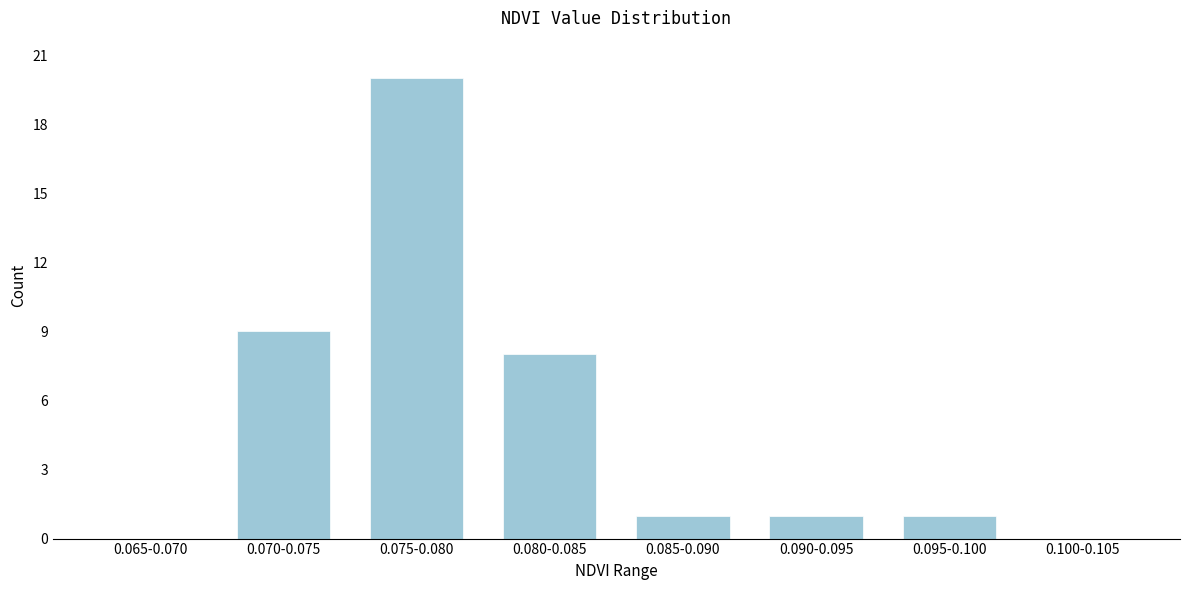

Reading left to right, transcribe all the data shown in this chart.

0.065-0.070=0	0.070-0.075=9	0.075-0.080=20	0.080-0.085=8	0.085-0.090=1	0.090-0.095=1	0.095-0.100=1	0.100-0.105=0